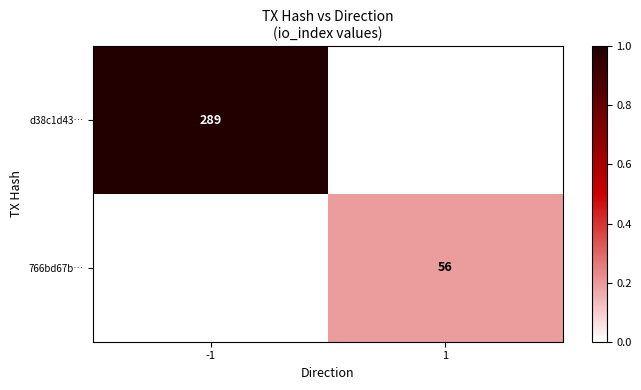

The value of 766bd67b… at 1 is 98. True or false?

False